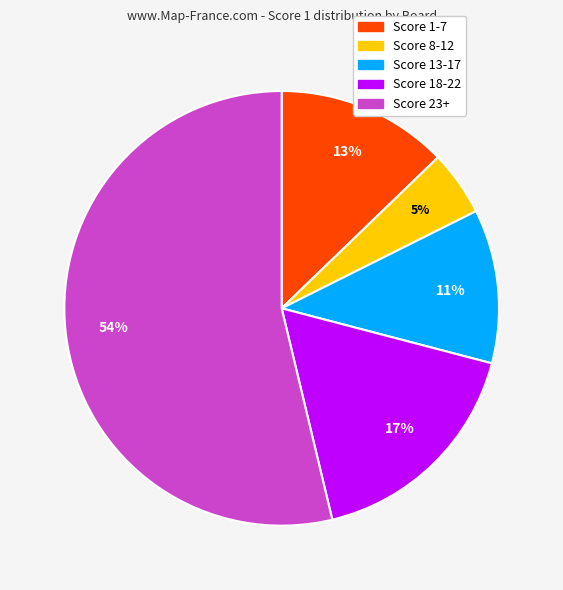

To the nearest percent, what is the average slice percentage?

20%